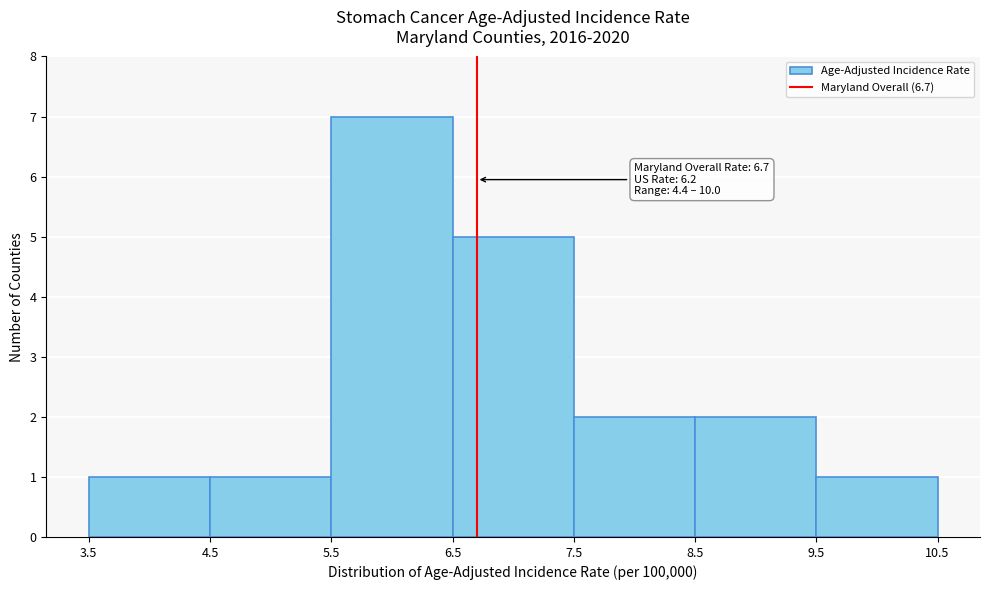

Over which range of the x-axis is the bar tallest?

5.5 to 6.5